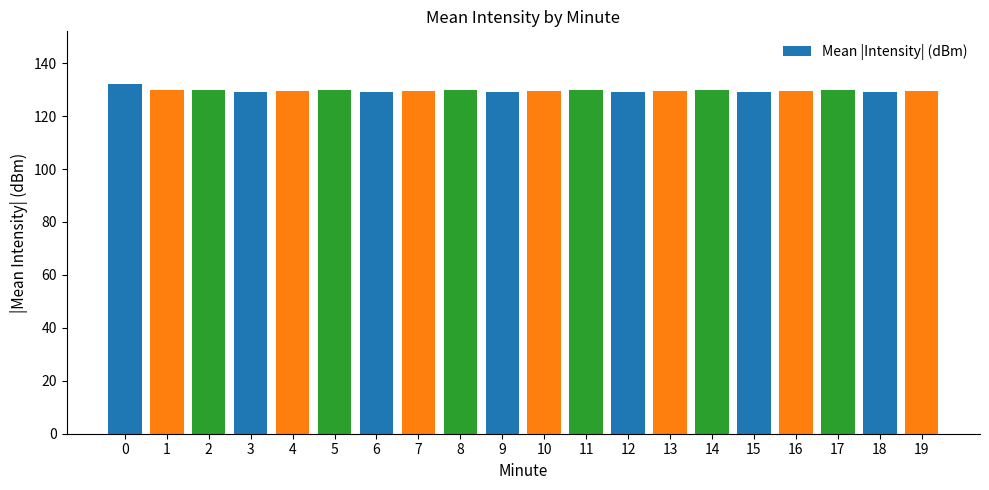

What is the value of the 15th bar from the left?

130.0